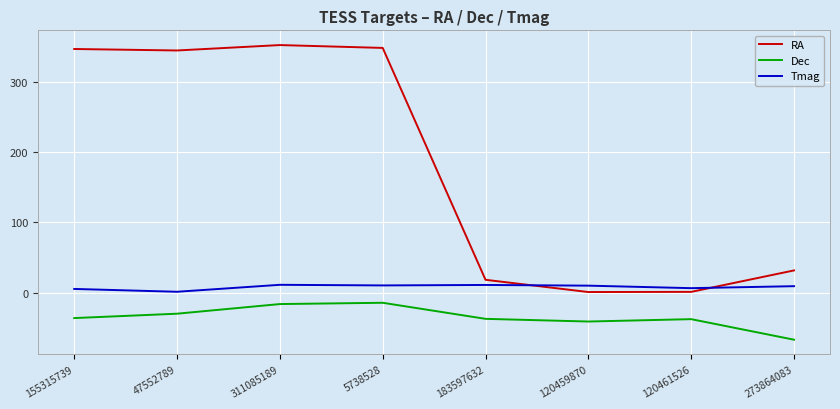

Rank the series by their average value, from lowest to highest.

Dec, Tmag, RA